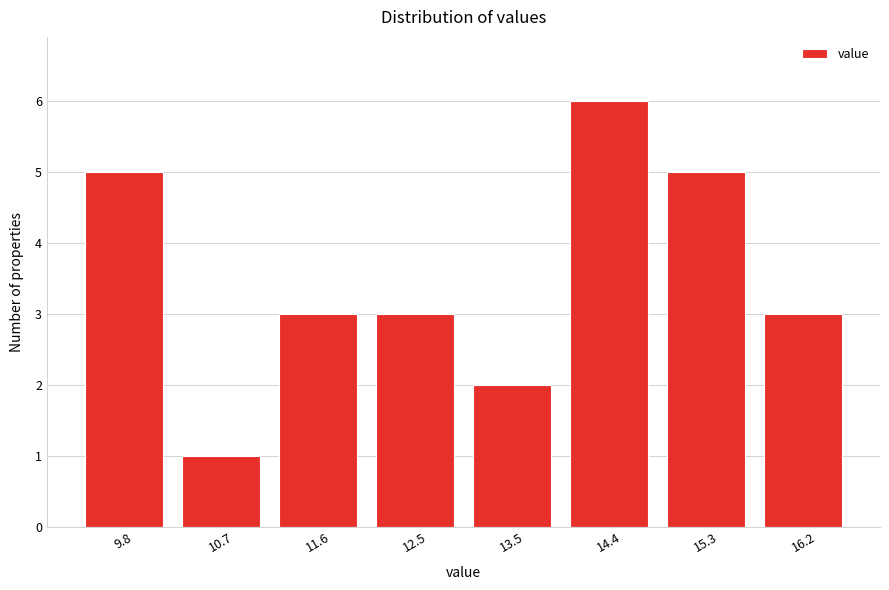

Reading left to right, transcribe all the data shown in this chart.

9.8=5	10.7=1	11.6=3	12.5=3	13.5=2	14.4=6	15.3=5	16.2=3